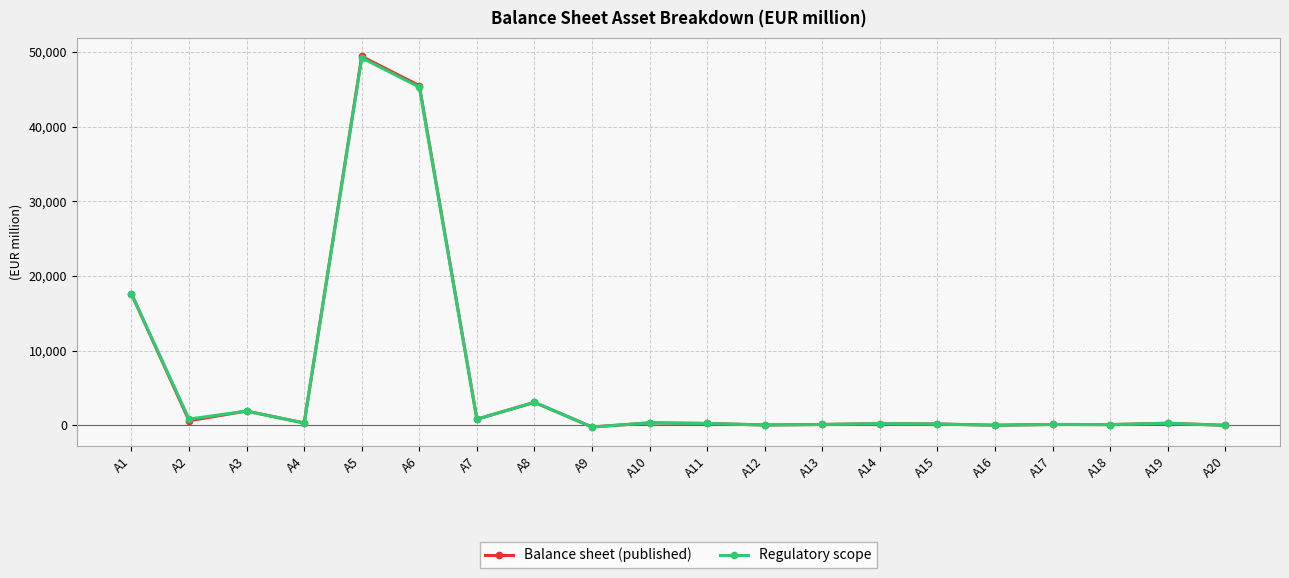

At which category does Regulatory scope reach its first local peak?

A3